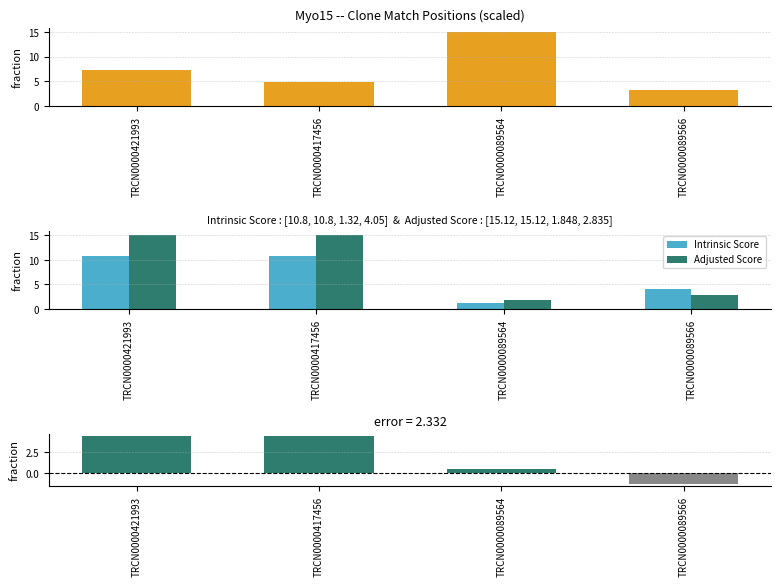

At which label does Adjusted Score reach its minimum?

TRCN0000089564